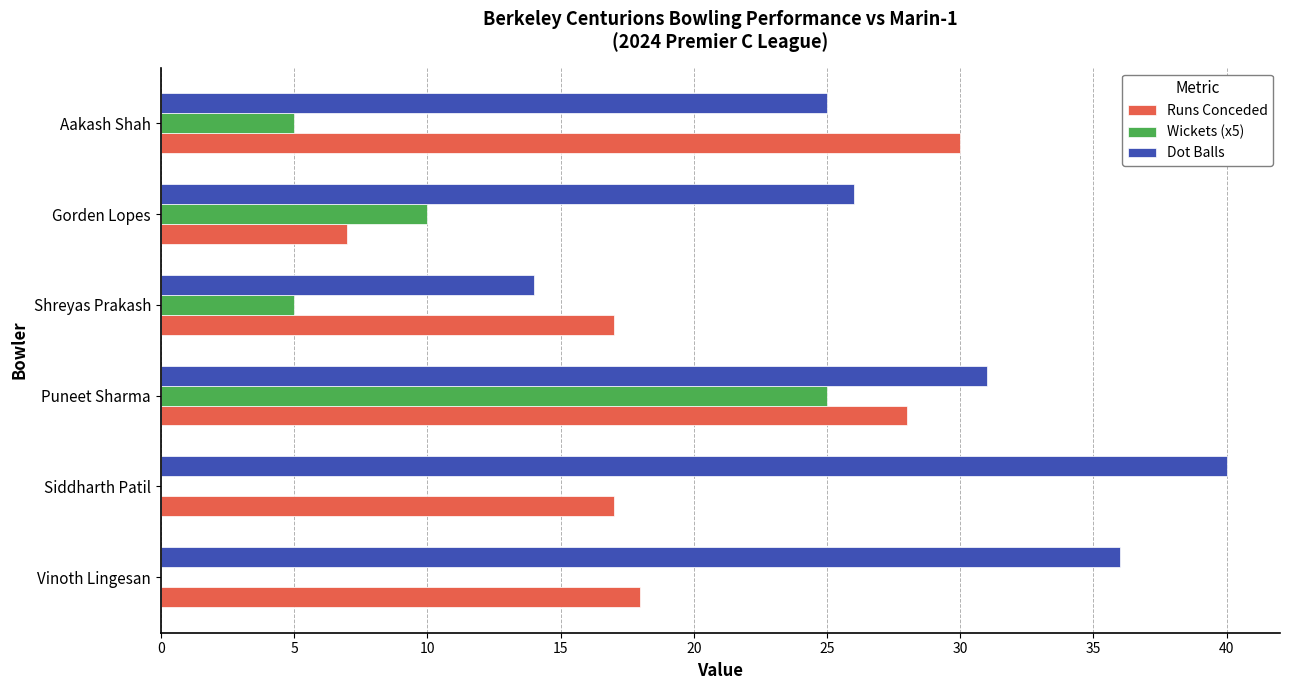

What is the highest value of the Dot Balls series?

40